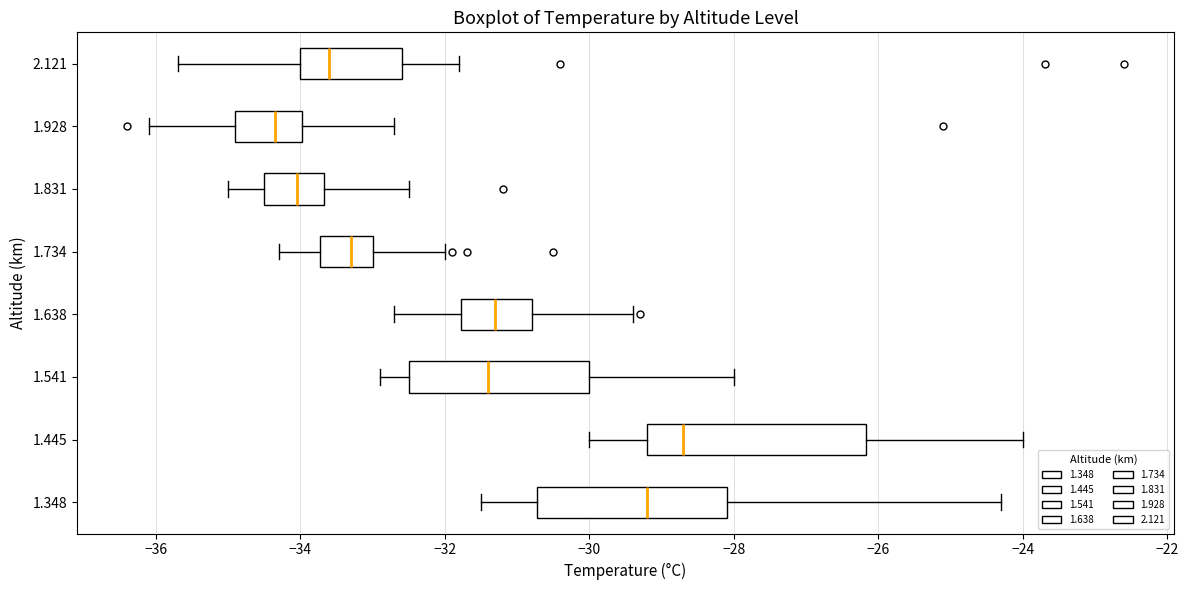

Reading bottom to top, transcribe this box plot: for each box, give where its median line is, the range the box spans, and where its two whiskers end, as read against the x-axis. The values are not printed on the chart, so give them approximately, as read against the axis.

1.348: median -29.2, box -30.8 to -28.0, whiskers -31.4 to -24.2
1.445: median -28.6, box -29.2 to -26.2, whiskers -30.0 to -24.0
1.541: median -31.4, box -32.4 to -30.0, whiskers -32.8 to -28.0
1.638: median -31.2, box -31.8 to -30.8, whiskers -32.6 to -29.4
1.734: median -33.2, box -33.8 to -33.0, whiskers -34.2 to -32.0
1.831: median -34.0, box -34.4 to -33.6, whiskers -35.0 to -32.4
1.928: median -34.4, box -34.8 to -34.0, whiskers -36.0 to -32.6
2.121: median -33.6, box -34.0 to -32.6, whiskers -35.6 to -31.8